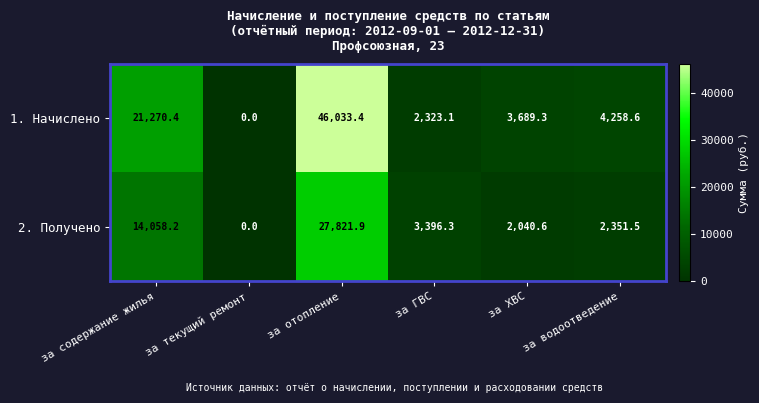

The value of 2. Получено at за текущий ремонт is 18580.0. True or false?

False